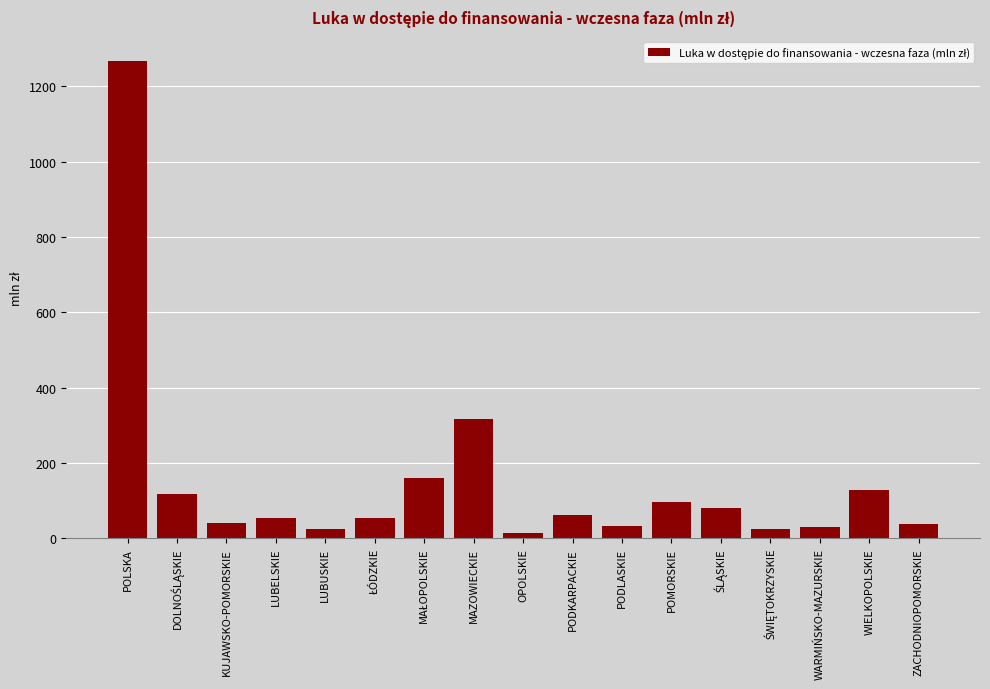

What is the difference between the second highest and second lowest values?

292.1